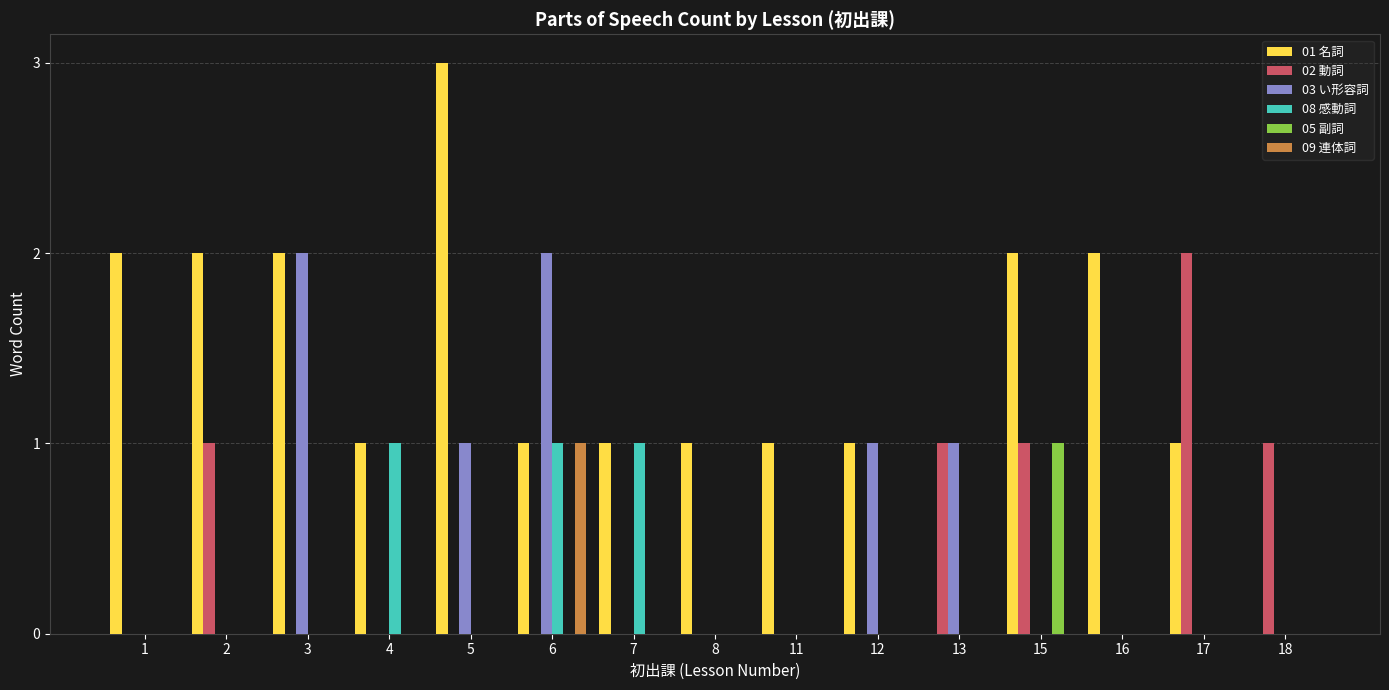

Between 1 and 18, which series saw the biggest shift?

01 名詞